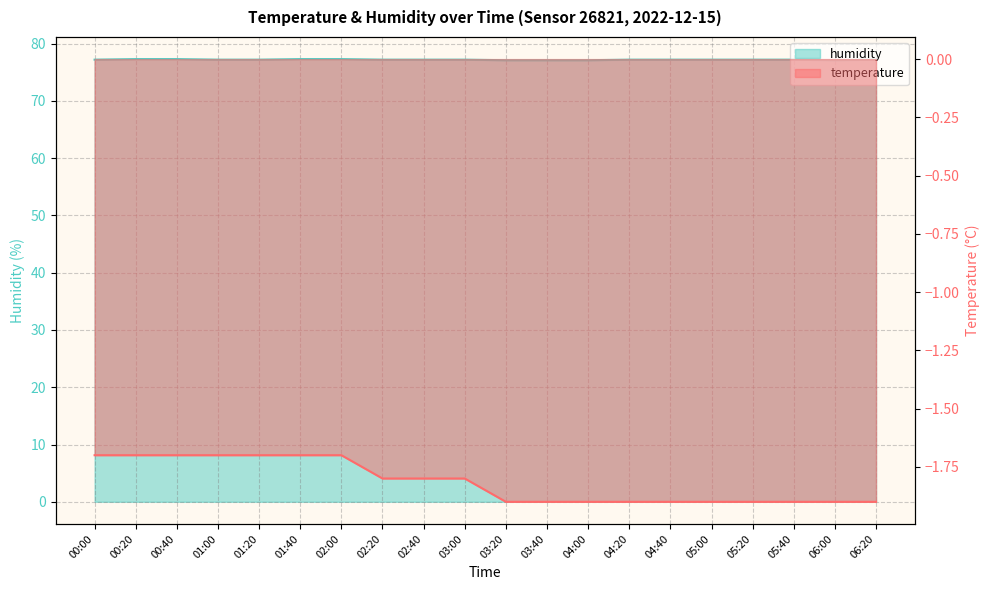

What is the label of the 16th point from the right?

01:20